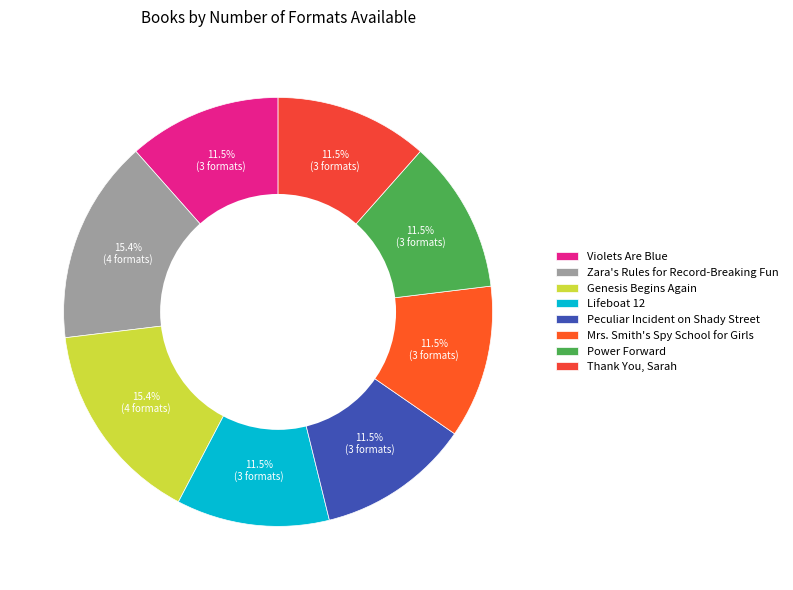

Is Lifeboat 12 the majority of the pie?

No